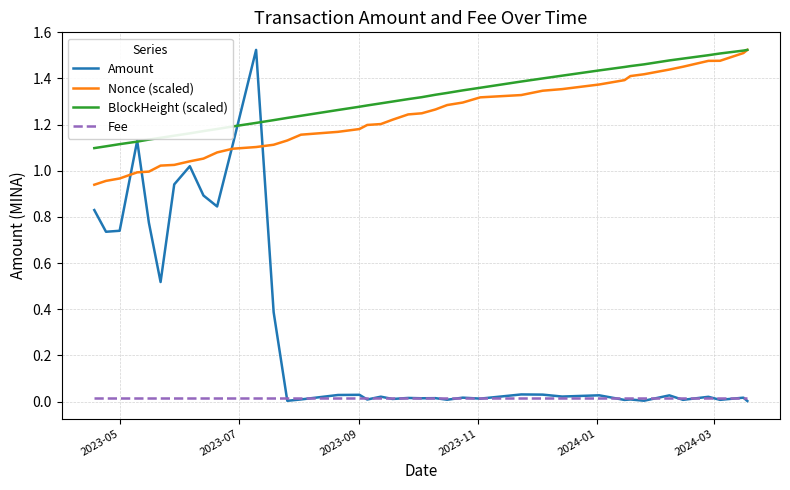

True or false: Fee and Nonce (scaled) cross at least once.

False